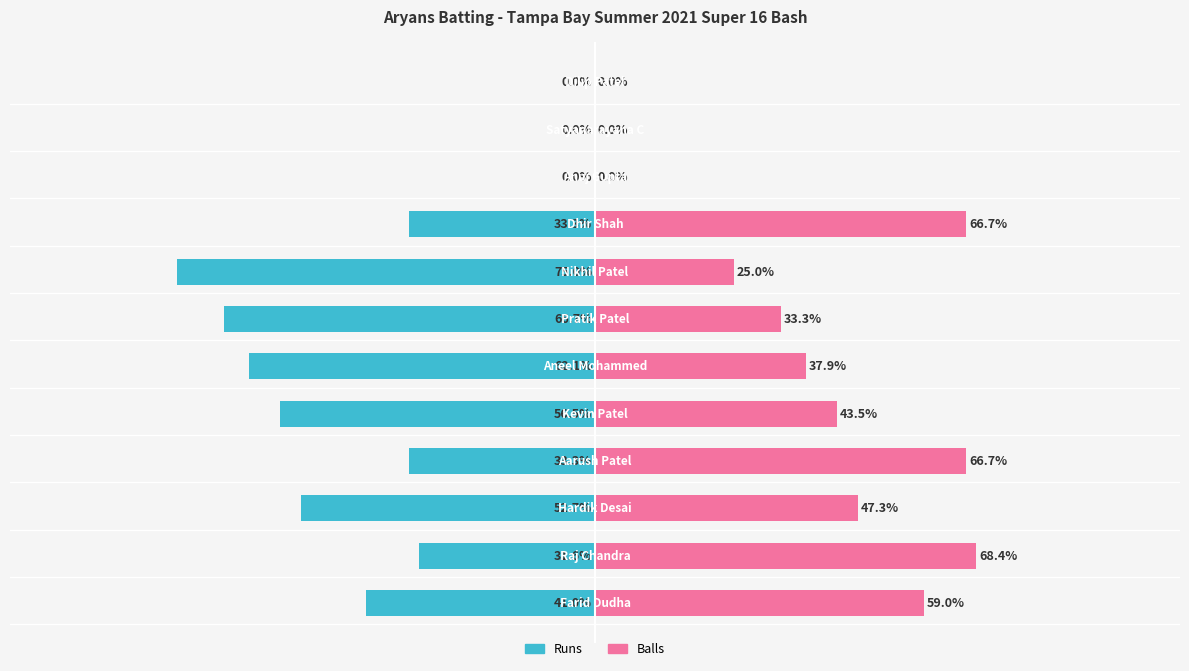

What is the maximum value for Balls?

68.4